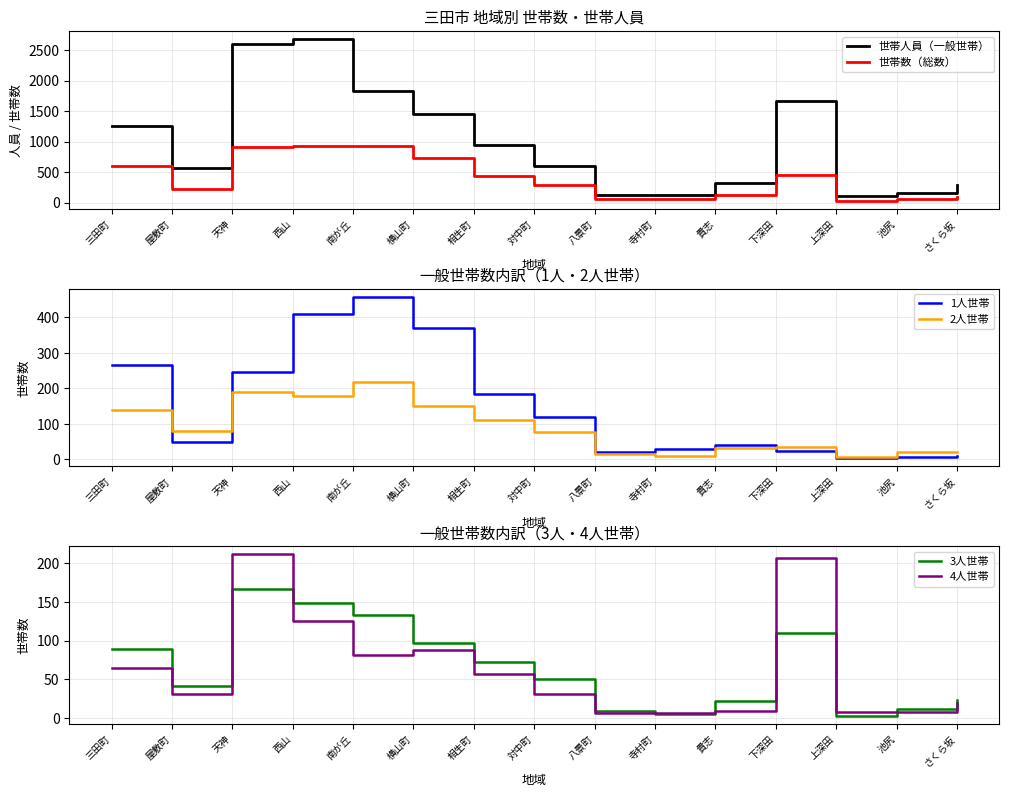

Reading left to right, list all the values displayed in this chart.

世帯人員（一般世帯）: 三田町=1261	屋敷町=567	天神=2604	西山=2679	南が丘=1828	横山町=1447	相生町=940	対中町=598	八景町=126	寺村町=127	貴志=321	下深田=1660	上深田=114	池尻=161	さくら坂=287
世帯数（総数）: 三田町=596	屋敷町=223	天神=917	西山=925	南が丘=925	横山町=732	相生町=443	対中町=288	八景町=57	寺村町=56	貴志=123	下深田=452	上深田=30	池尻=56	さくら坂=91
1人世帯: 三田町=267	屋敷町=50	天神=245	西山=410	南が丘=458	横山町=371	相生町=185	対中町=120	八景町=22	寺村町=28	貴志=40	下深田=23	上深田=3	池尻=8	さくら坂=10
2人世帯: 三田町=140	屋敷町=80	天神=190	西山=179	南が丘=217	横山町=151	相生町=112	対中町=78	八景町=16	寺村町=11	貴志=32	下深田=34	上深田=7	池尻=20	さくら坂=22
3人世帯: 三田町=89	屋敷町=42	天神=166	西山=149	南が丘=133	横山町=97	相生町=73	対中町=50	八景町=9	寺村町=5	貴志=22	下深田=110	上深田=3	池尻=12	さくら坂=24
4人世帯: 三田町=65	屋敷町=31	天神=211	西山=125	南が丘=81	横山町=88	相生町=57	対中町=31	八景町=7	寺村町=7	貴志=9	下深田=206	上深田=8	池尻=8	さくら坂=20